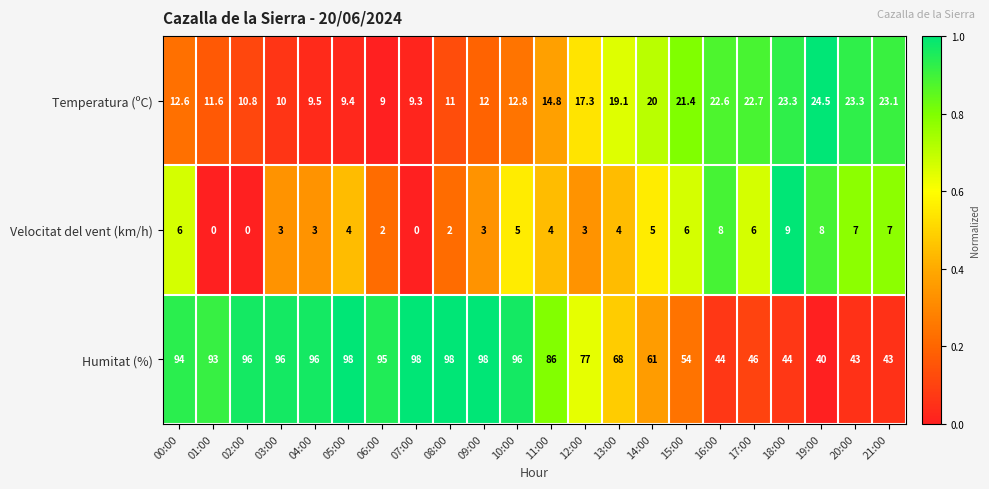

At which label does Velocitat del vent (km/h) first exceed 4?

00:00